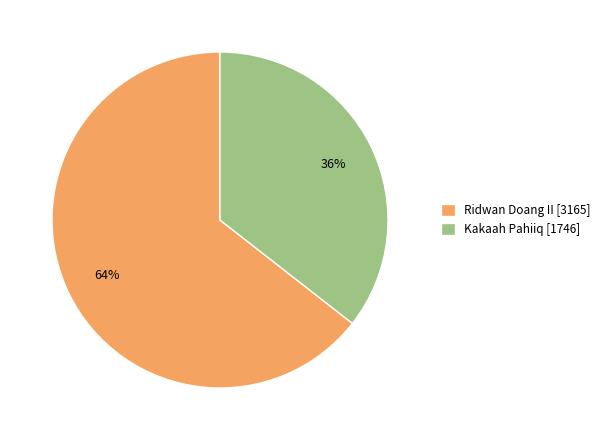

To the nearest percent, what is the average slice percentage?

50%